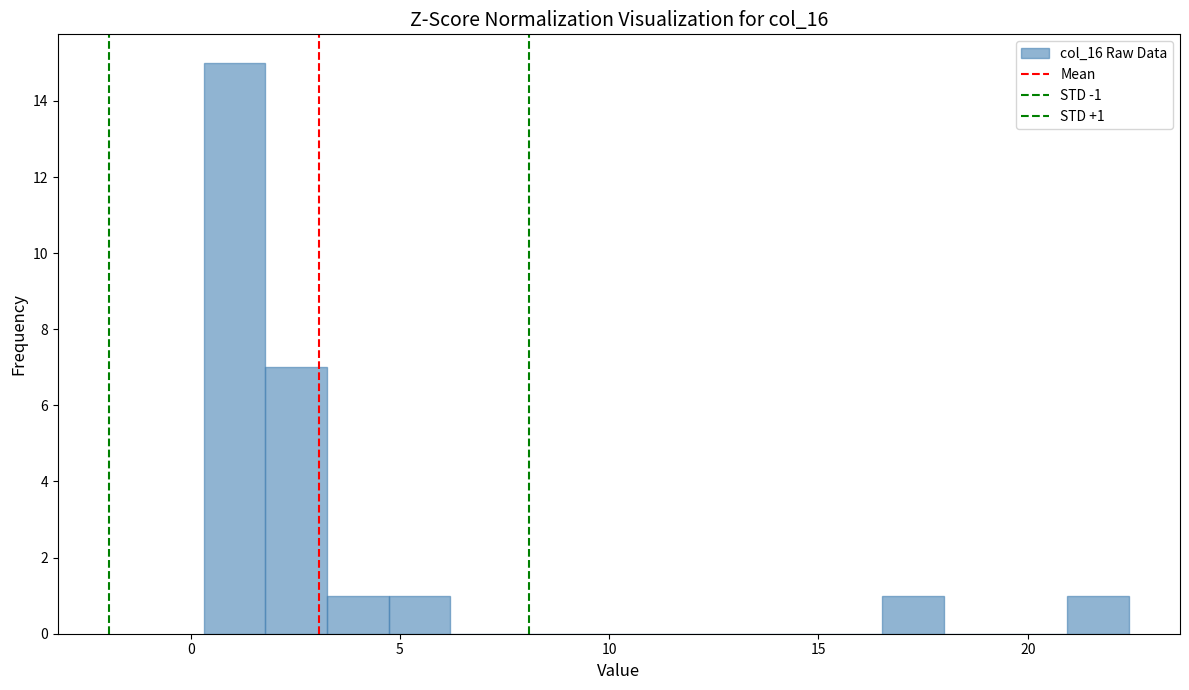

Around what value on the x-axis is the tallest bar? Give the approximate position of its centre, as read against the axis.

1.0